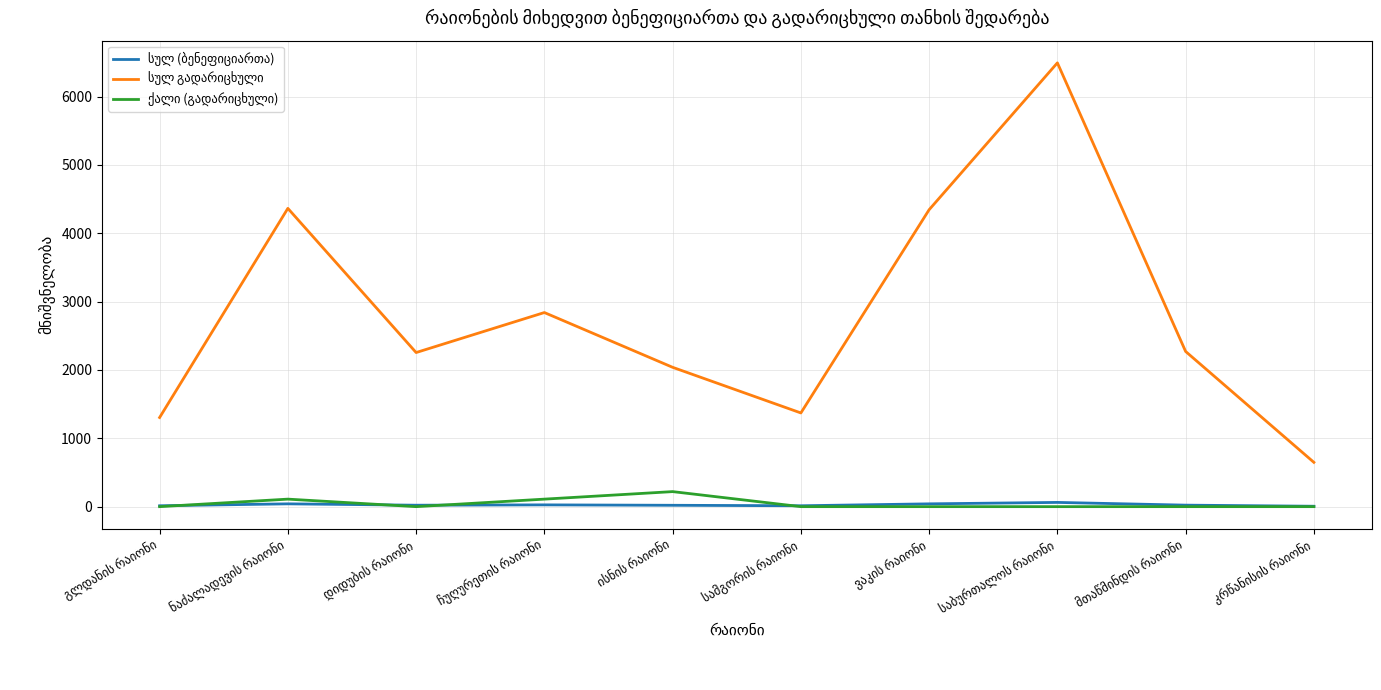

What is the greatest value displayed?

6493.9